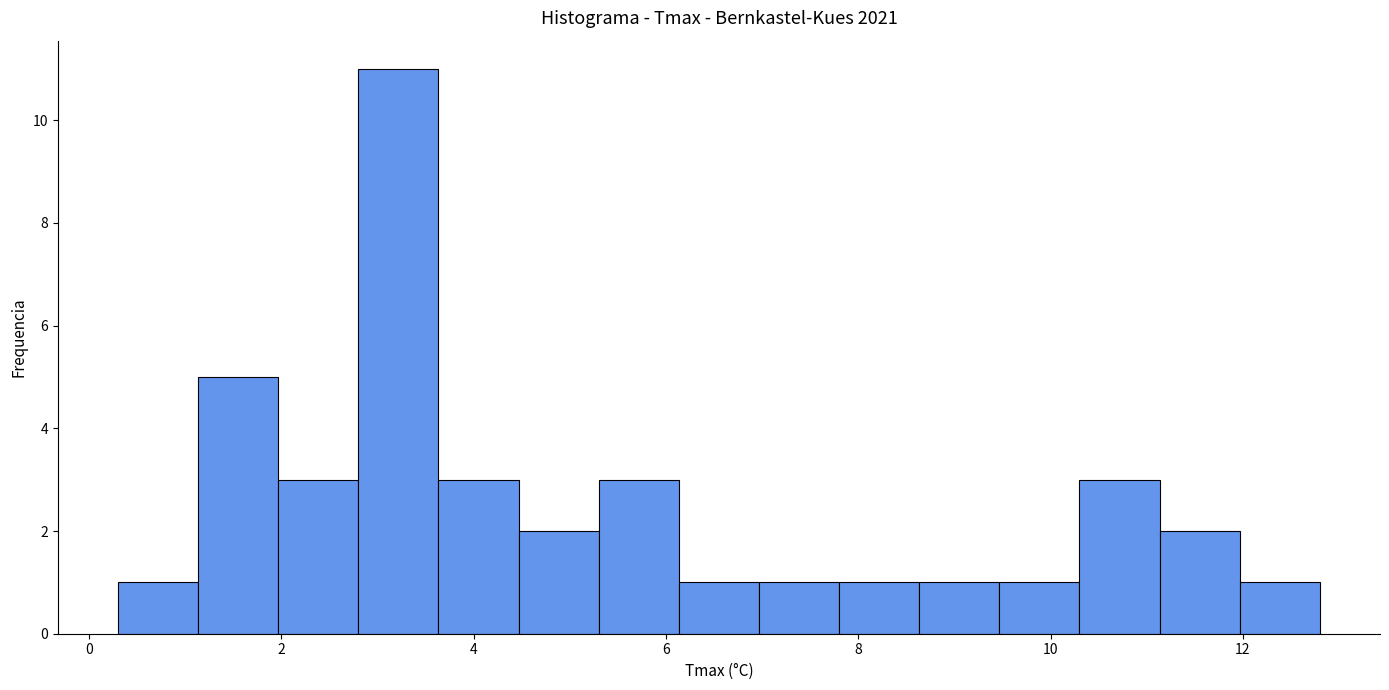

What is the height of the bar covering 8.6 to 9.4 on the x-axis? Neither the bar edges nor the heights are printed on the chart, so give them approximately, as read against the axes.

1